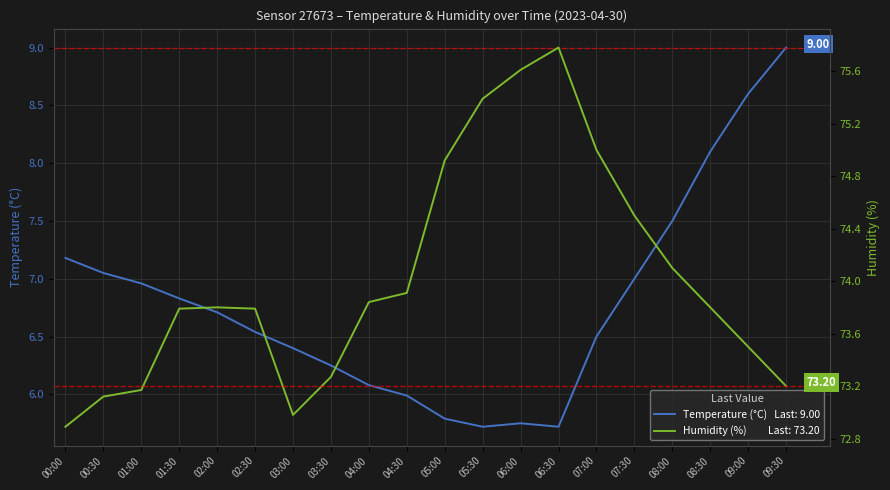

Which category has the highest value in the humidity series?

06:30